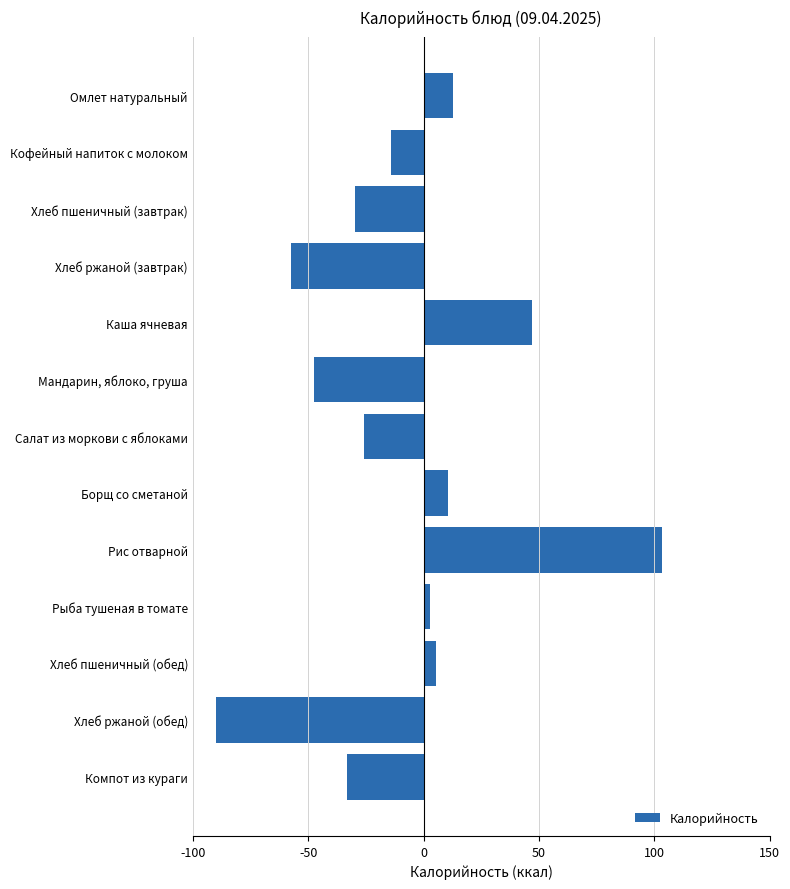

What is the average value?

-8.9